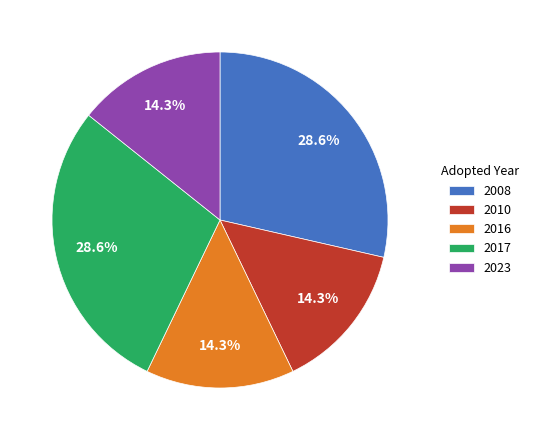

Is the sum of 2017 and 2008 greater than half?

Yes